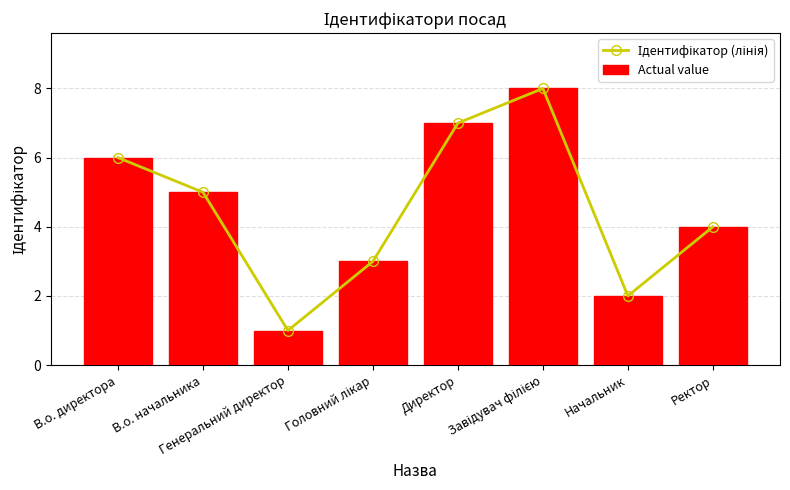

Reading right to left, list all the values displayed in this chart.

Ідентифікатор (лінія): 4	2	8	7	3	1	5	6
Actual value: 4	2	8	7	3	1	5	6